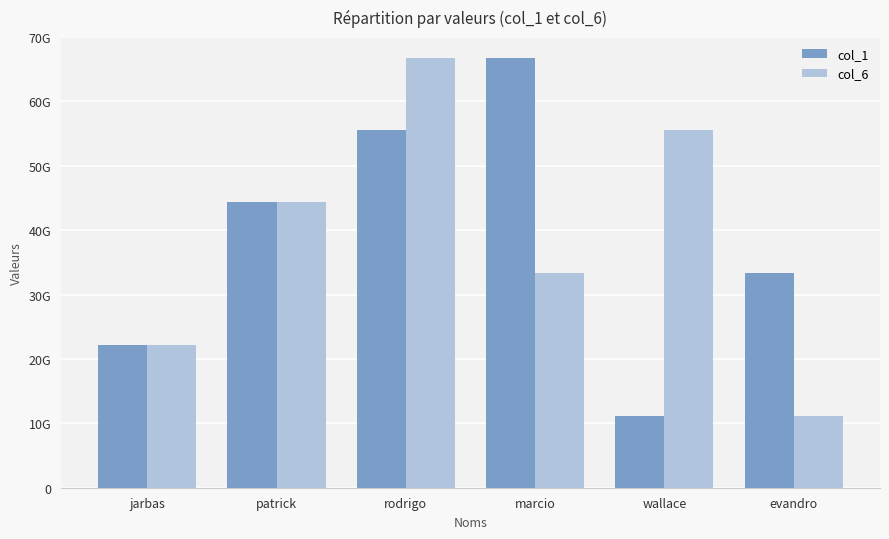

At which category is the sum across all series the highest?

rodrigo